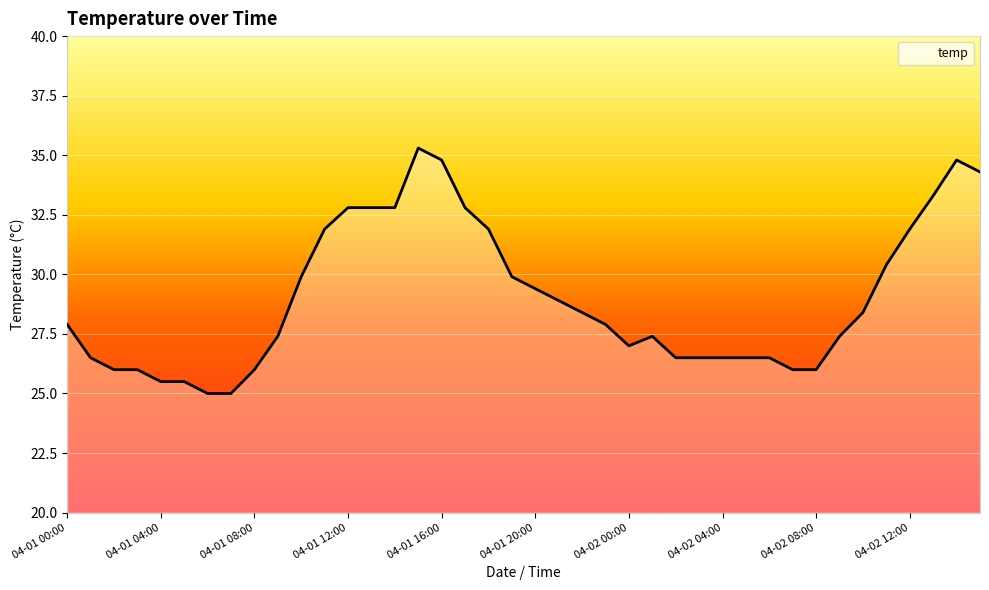

What is the greatest value displayed?

35.3